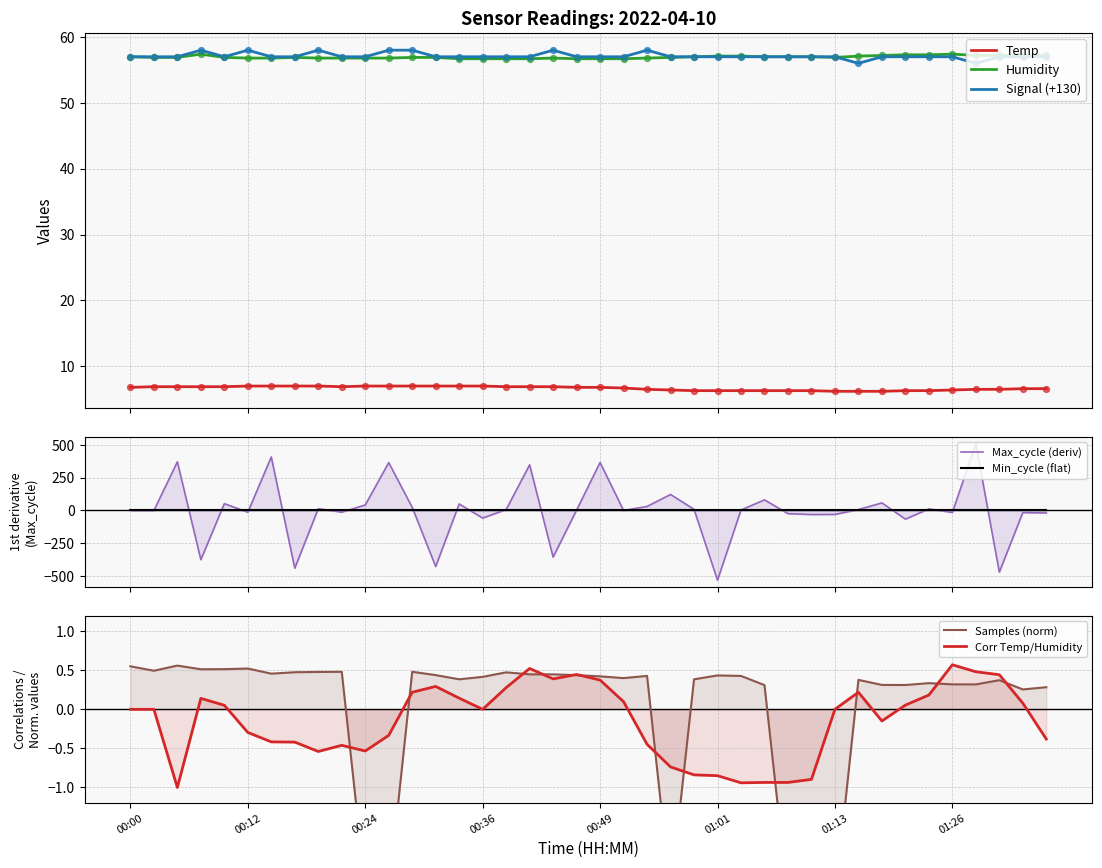

At which category is the sum across all series the highest?

00:07